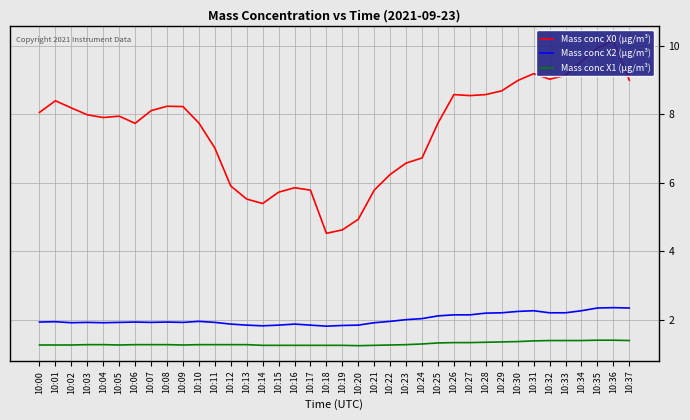

What are all the series names shown in the legend?

Mass conc X0 (μg/m³), Mass conc X2 (μg/m³), Mass conc X1 (μg/m³)